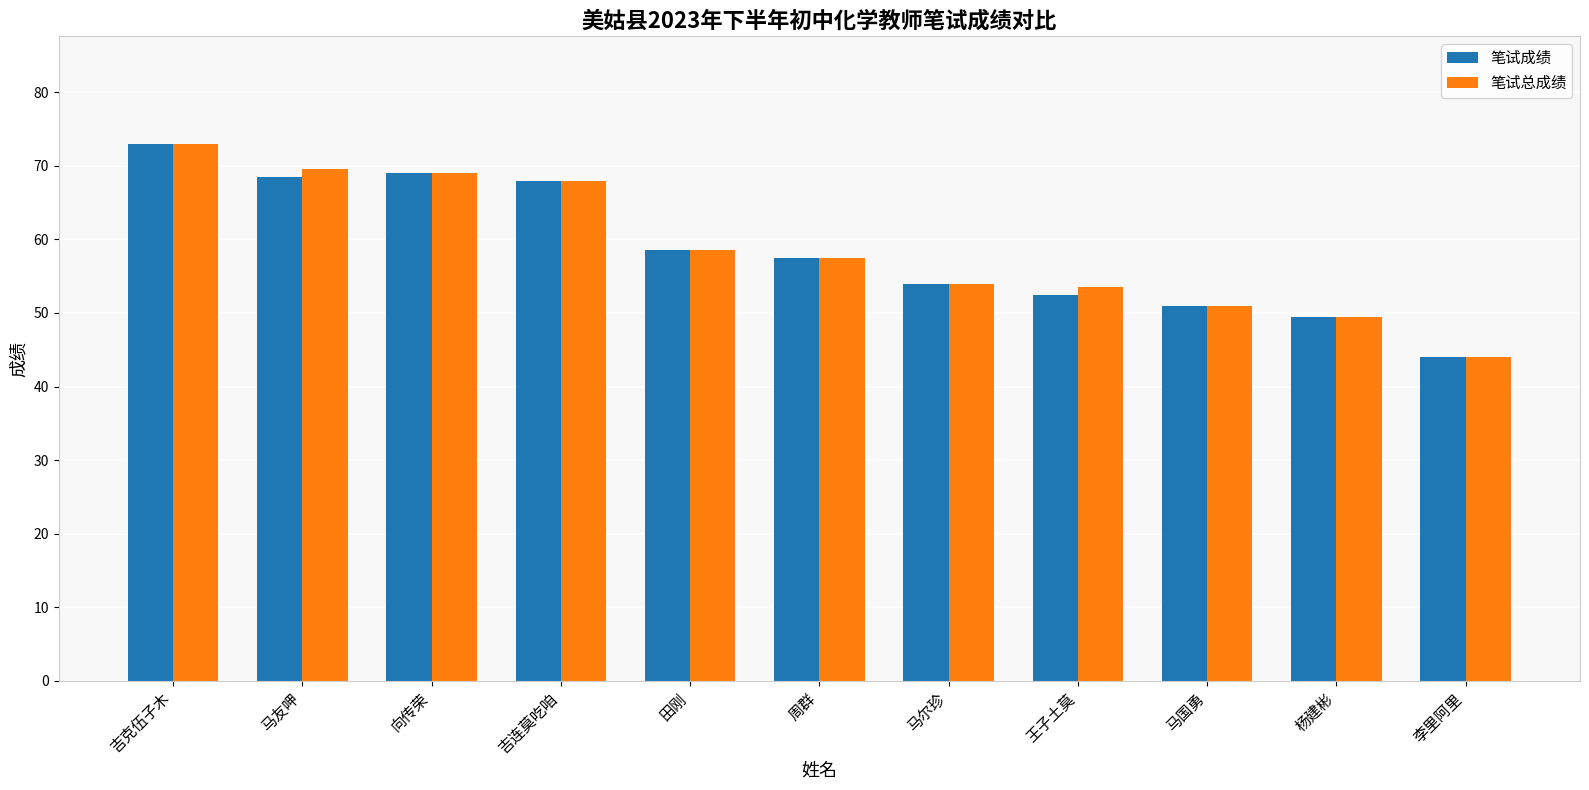

What is the sum of all 笔试总成绩 values?

647.5